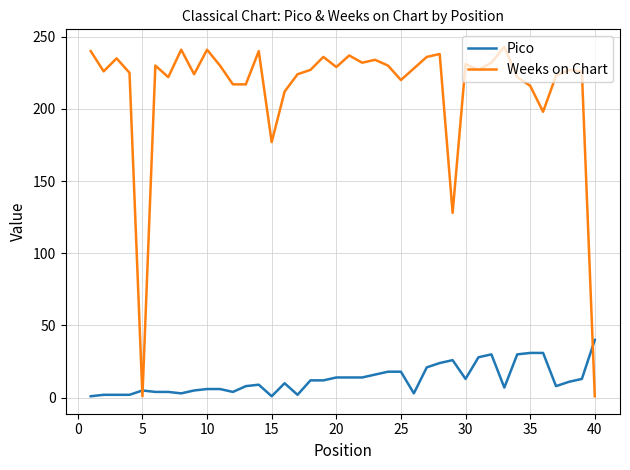

What is the difference between the maximum and minimum values in the Weeks on Chart series?

242